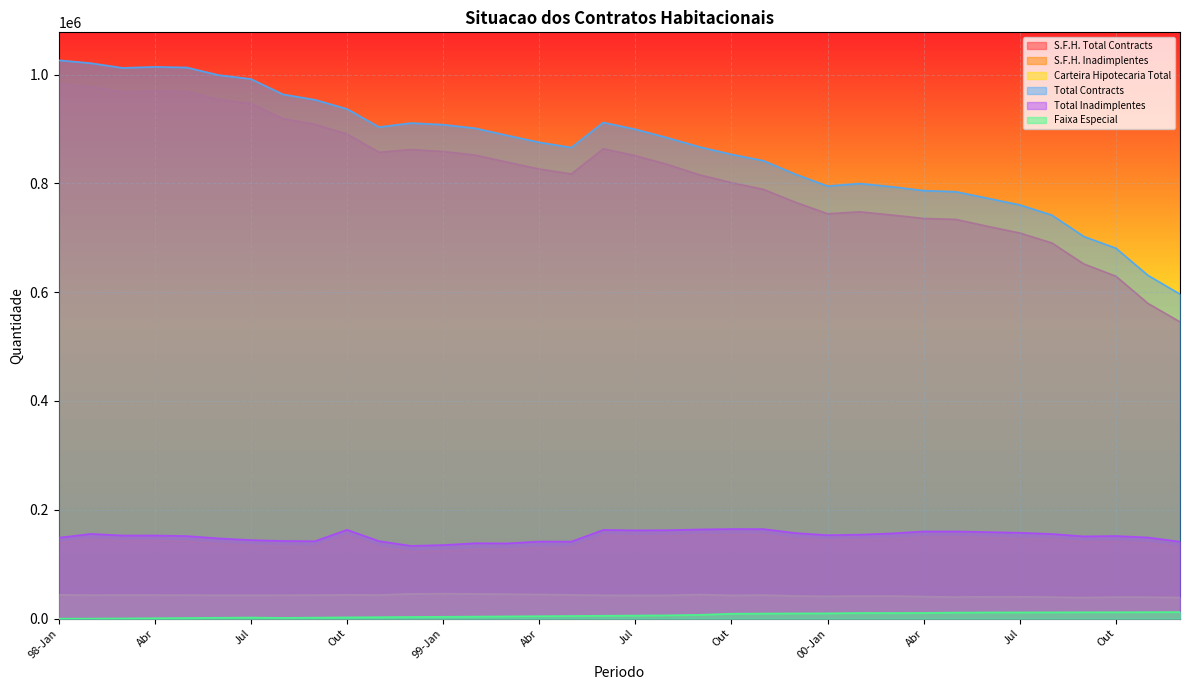

Count the number of categories in the chart.

36